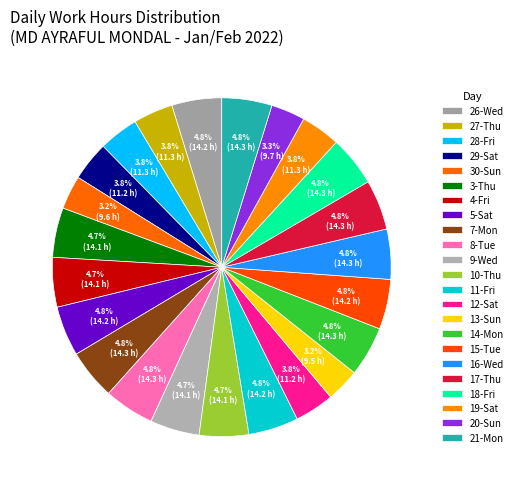

To the nearest percent, what percentage of the pie is 11-Fri?

5%